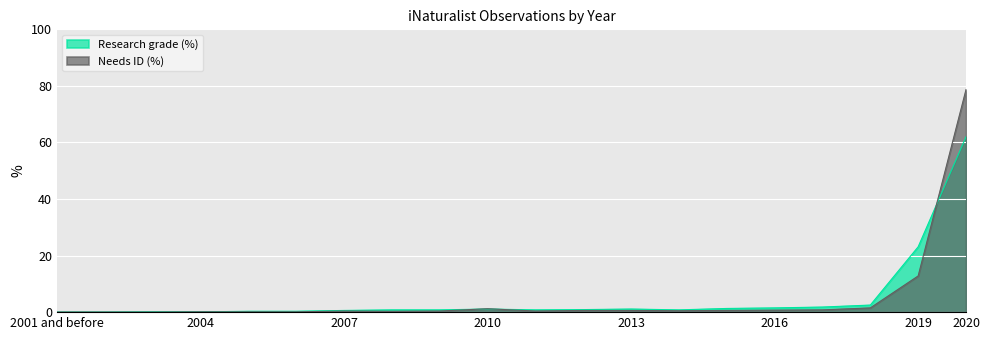

What is the total value across all series at 2018?

4.0